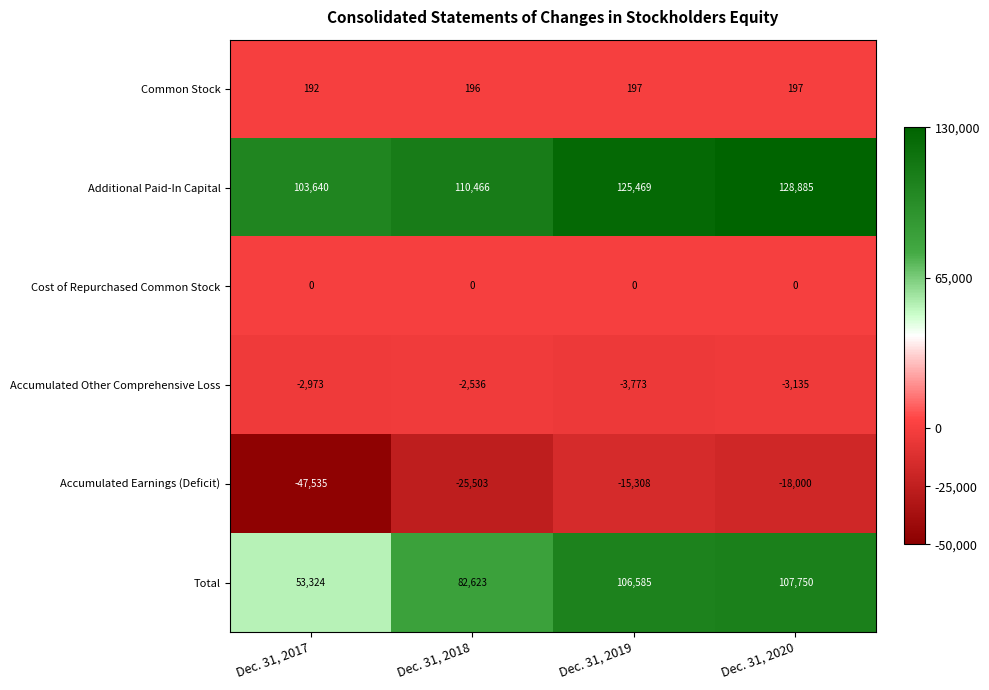

Reading left to right, extract all data points from this chart.

Common Stock: 192	196	197	197
Additional Paid-In Capital: 103640	110466	125469	128885
Cost of Repurchased Common Stock: 0	0	0	0
Accumulated Other Comprehensive Loss: -2973	-2536	-3773	-3135
Accumulated Earnings (Deficit): -47535	-25503	-15308	-18000
Total: 53324	82623	106585	107750